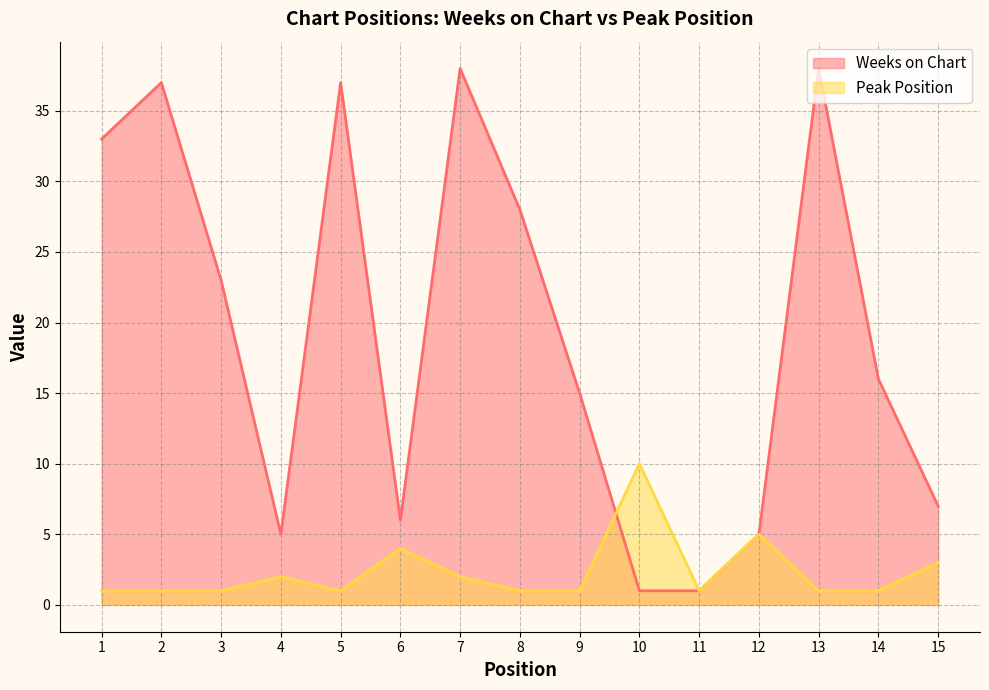

Is it true that Weeks on Chart equals 38 at 13?

True